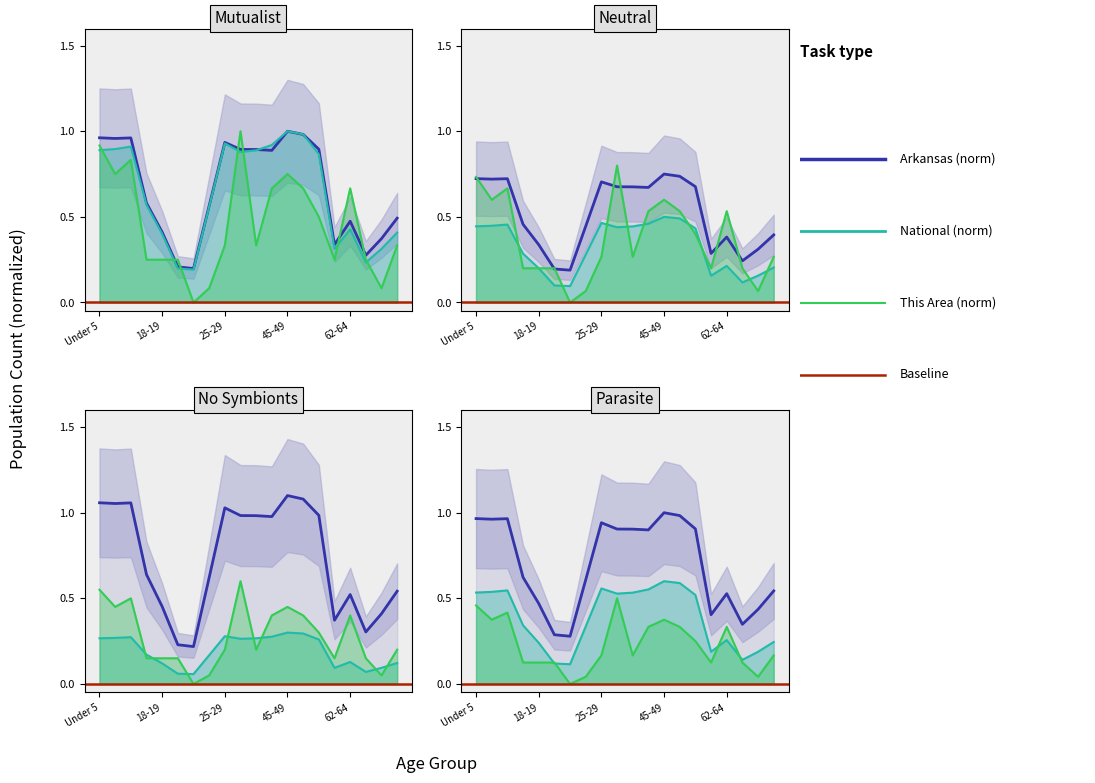

What position from the left is 6?

7